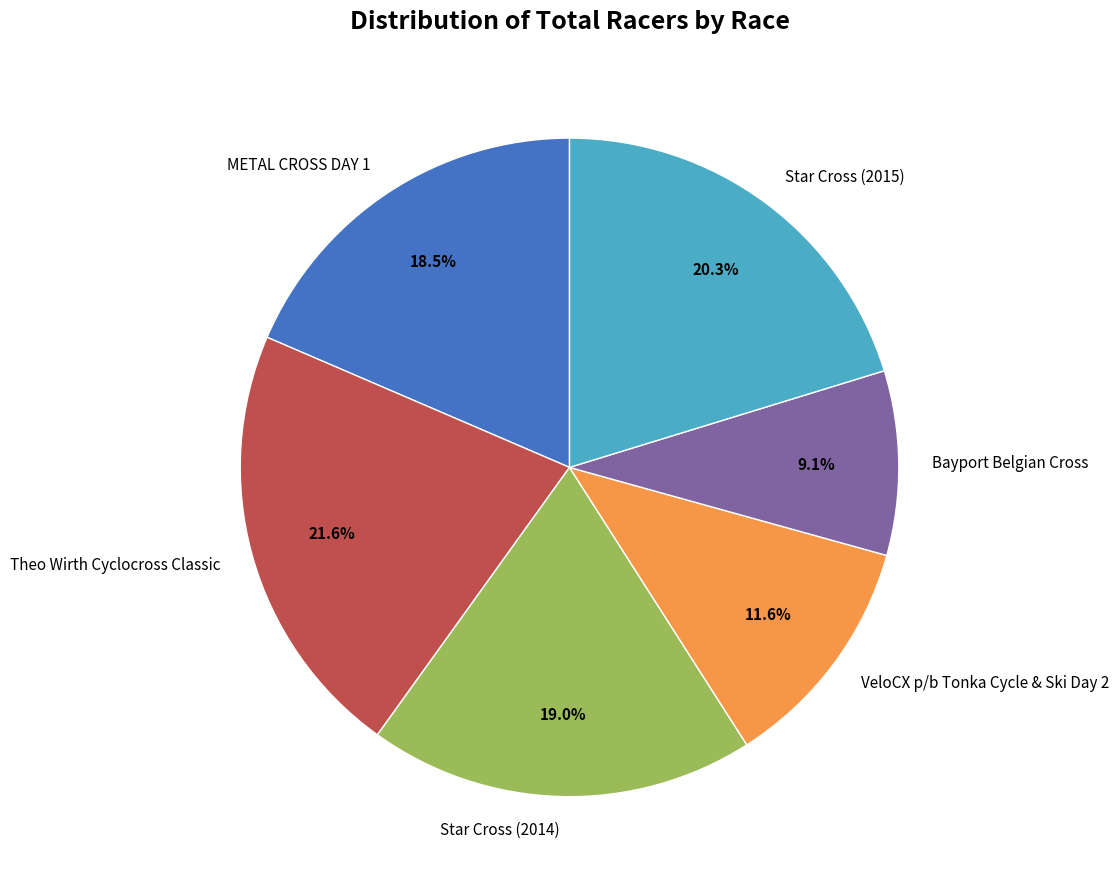

To the nearest percent, what portion does Bayport Belgian Cross represent?

9%